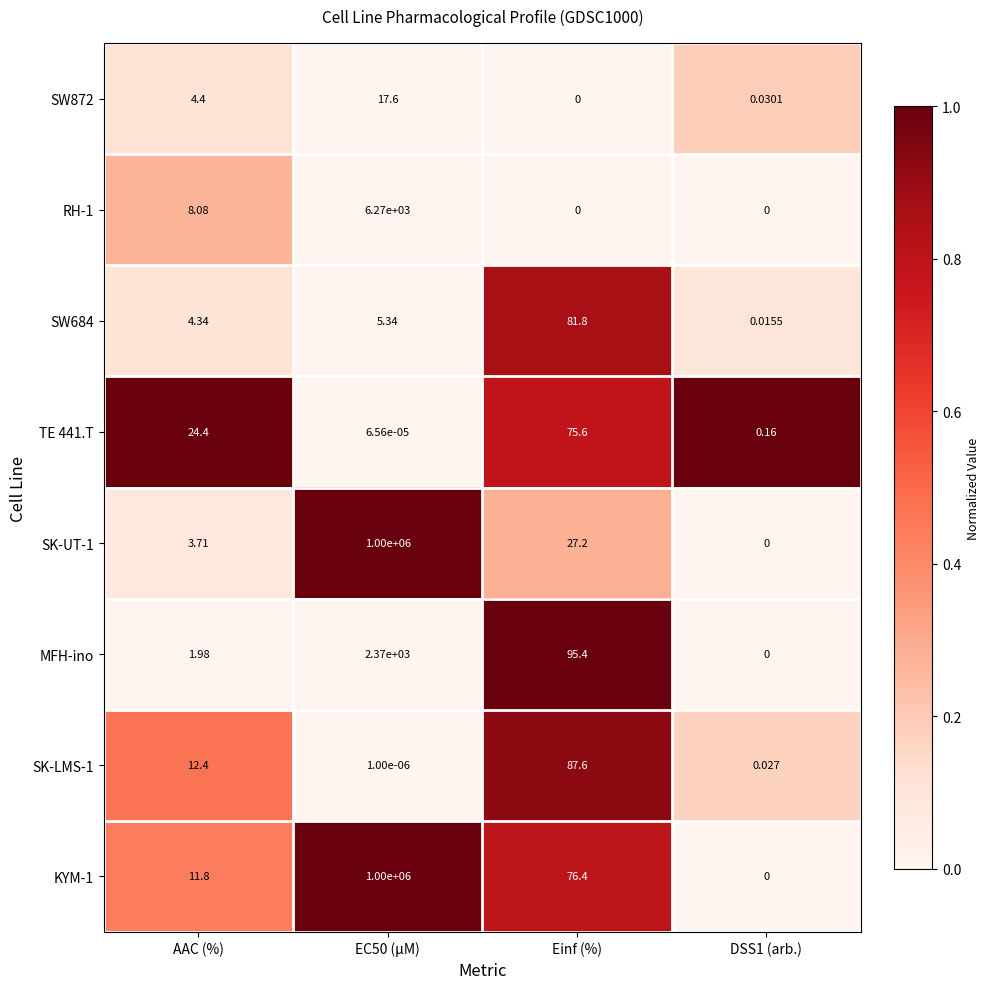

Which series changed the most between AAC (%) and Einf (%)?

MFH-ino